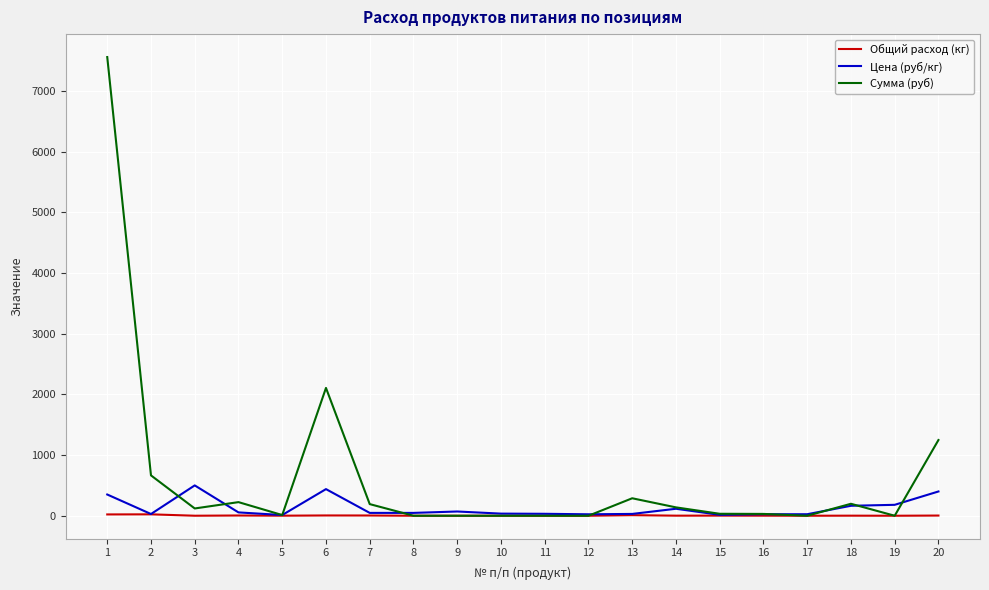

What value does the Общий расход (кг) series have at 20?

3.1